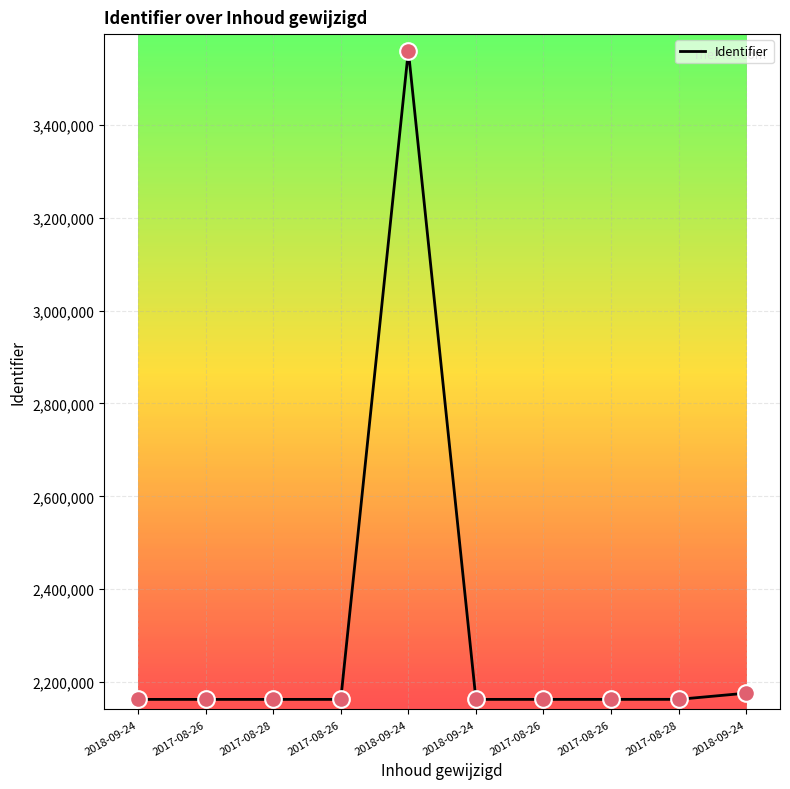

Approximately how many times larger is the value at 2018-09-24 compared to 2018-09-24?

0.6